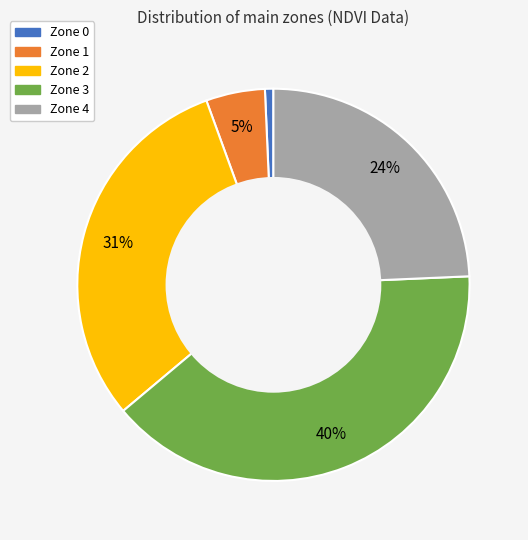

Rank the categories by value from highest to lowest.

Zone 3, Zone 2, Zone 4, Zone 1, Zone 0